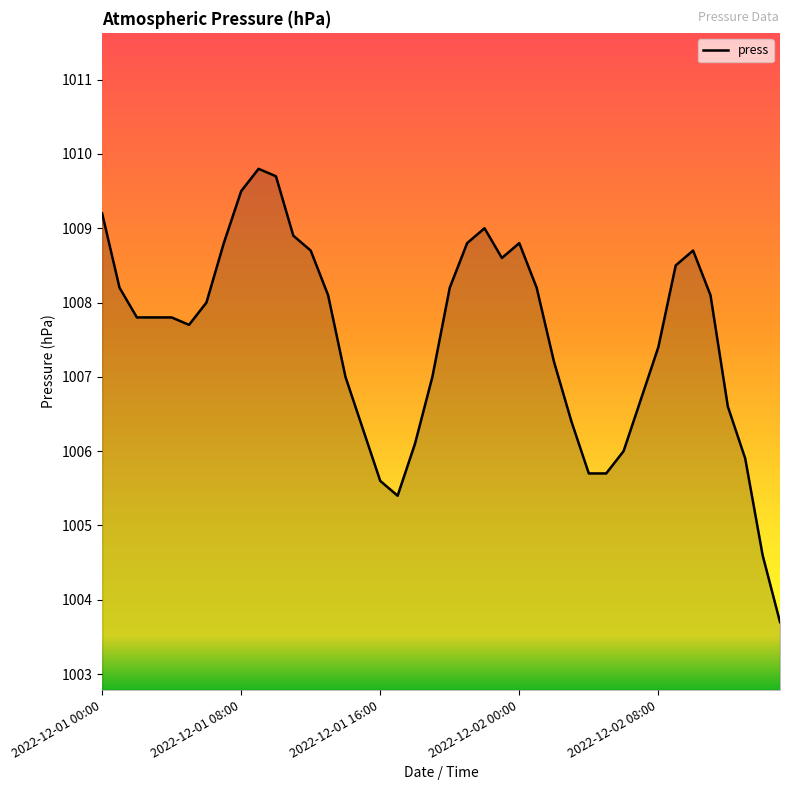

What is the smallest value displayed?

1003.7